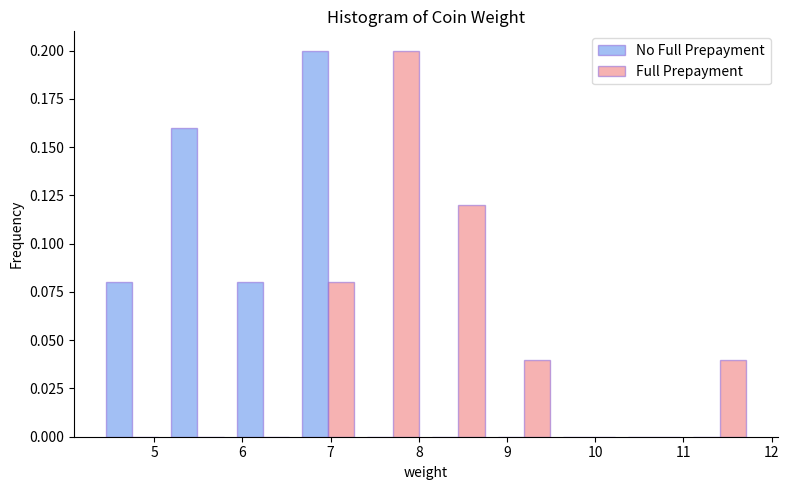

Reading left to right, list every range on the x-axis with the height of the bar of each series over it. Neither the bar edges nor the heights are printed on the chart, so give them approximately, as read against the axes.

4.38 to 5.12: No Full Prepayment=0.08	Full Prepayment=0
5.12 to 5.86: No Full Prepayment=0.16	Full Prepayment=0
5.86 to 6.60: No Full Prepayment=0.08	Full Prepayment=0
6.60 to 7.34: No Full Prepayment=0.20	Full Prepayment=0.08
7.34 to 8.08: No Full Prepayment=0	Full Prepayment=0.20
8.08 to 8.82: No Full Prepayment=0	Full Prepayment=0.12
8.82 to 9.56: No Full Prepayment=0	Full Prepayment=0.04
9.56 to 10.30: No Full Prepayment=0	Full Prepayment=0
10.30 to 11.04: No Full Prepayment=0	Full Prepayment=0
11.04 to 11.78: No Full Prepayment=0	Full Prepayment=0.04